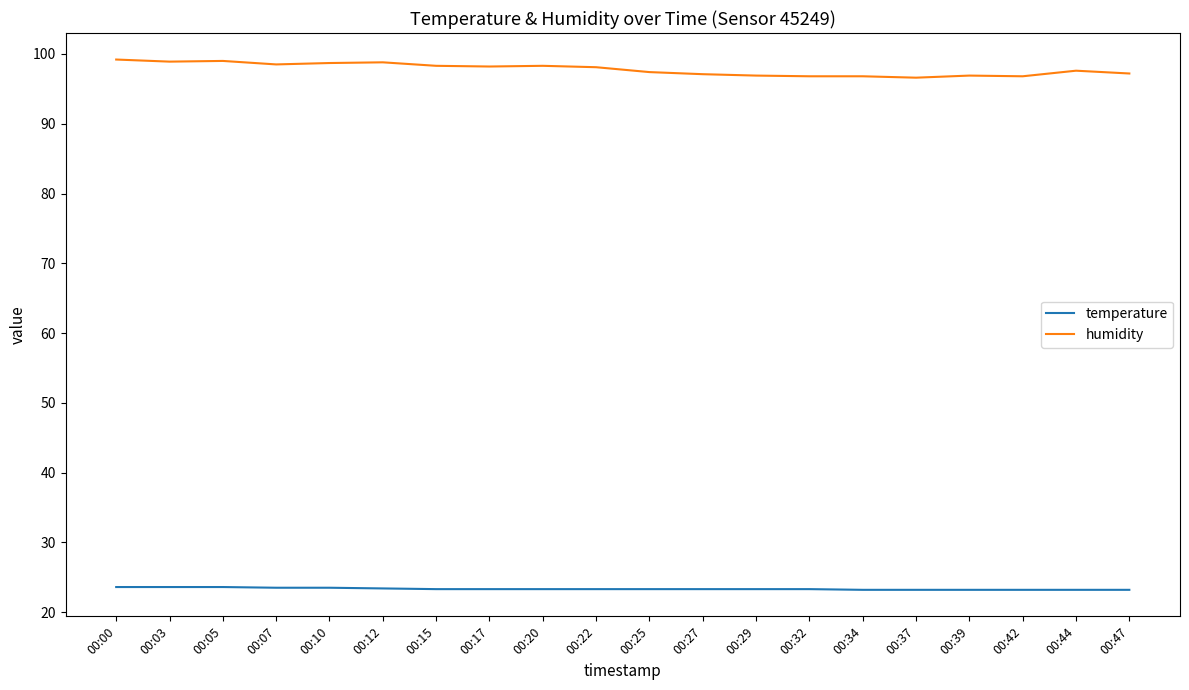

What is the greatest value displayed?

99.2